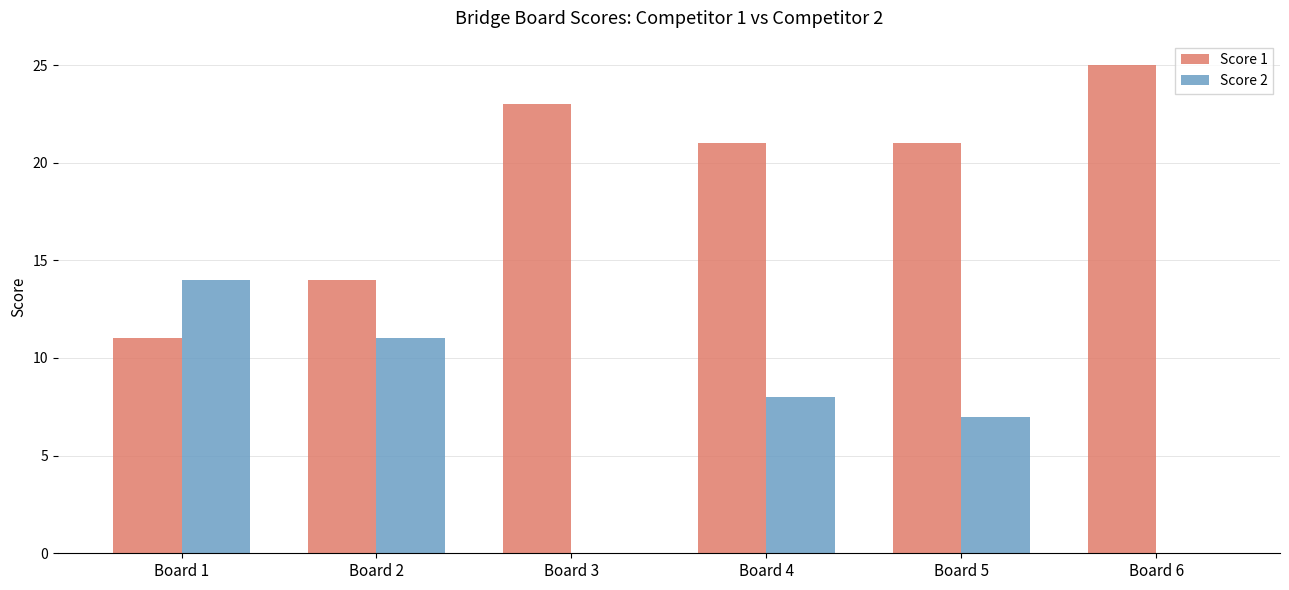

Reading left to right, transcribe all the data shown in this chart.

Score 1: Board 1=11	Board 2=14	Board 3=23	Board 4=21	Board 5=21	Board 6=25
Score 2: Board 1=14	Board 2=11	Board 3=0	Board 4=8	Board 5=7	Board 6=0